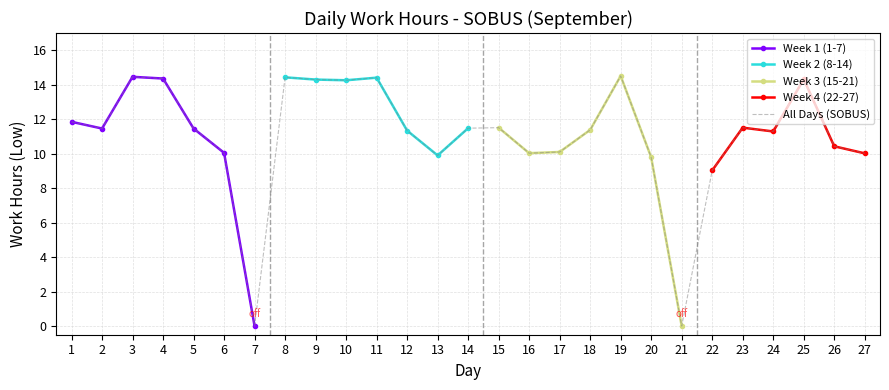

True or false: the data shows 3.1 at 25.

False